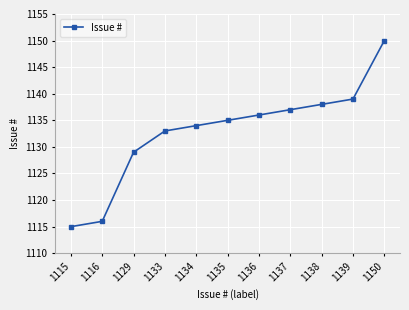

How many lines are shown in the chart?

1